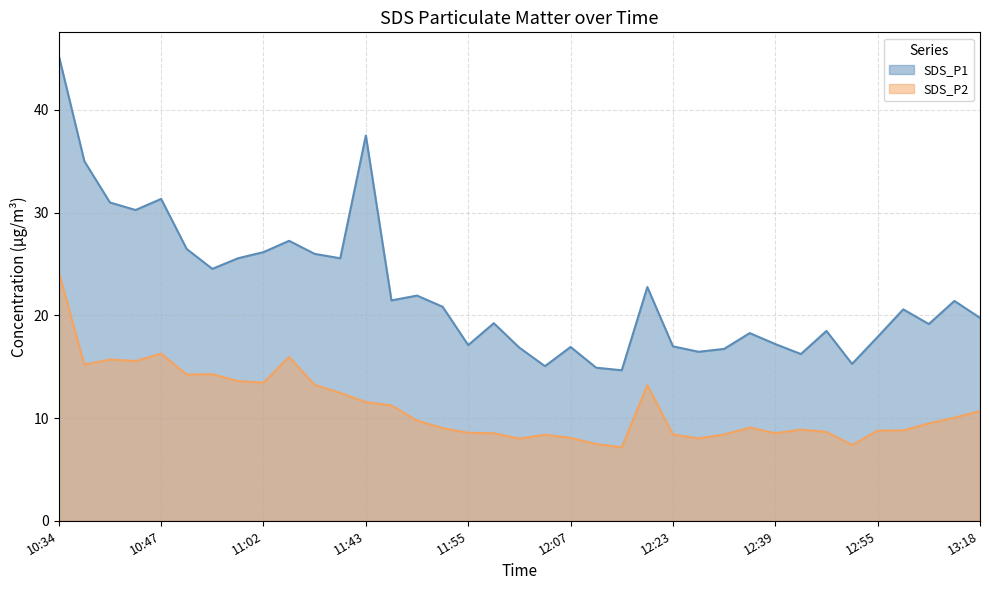

What is the difference between the highest and lowest values at 11:39?

13.1